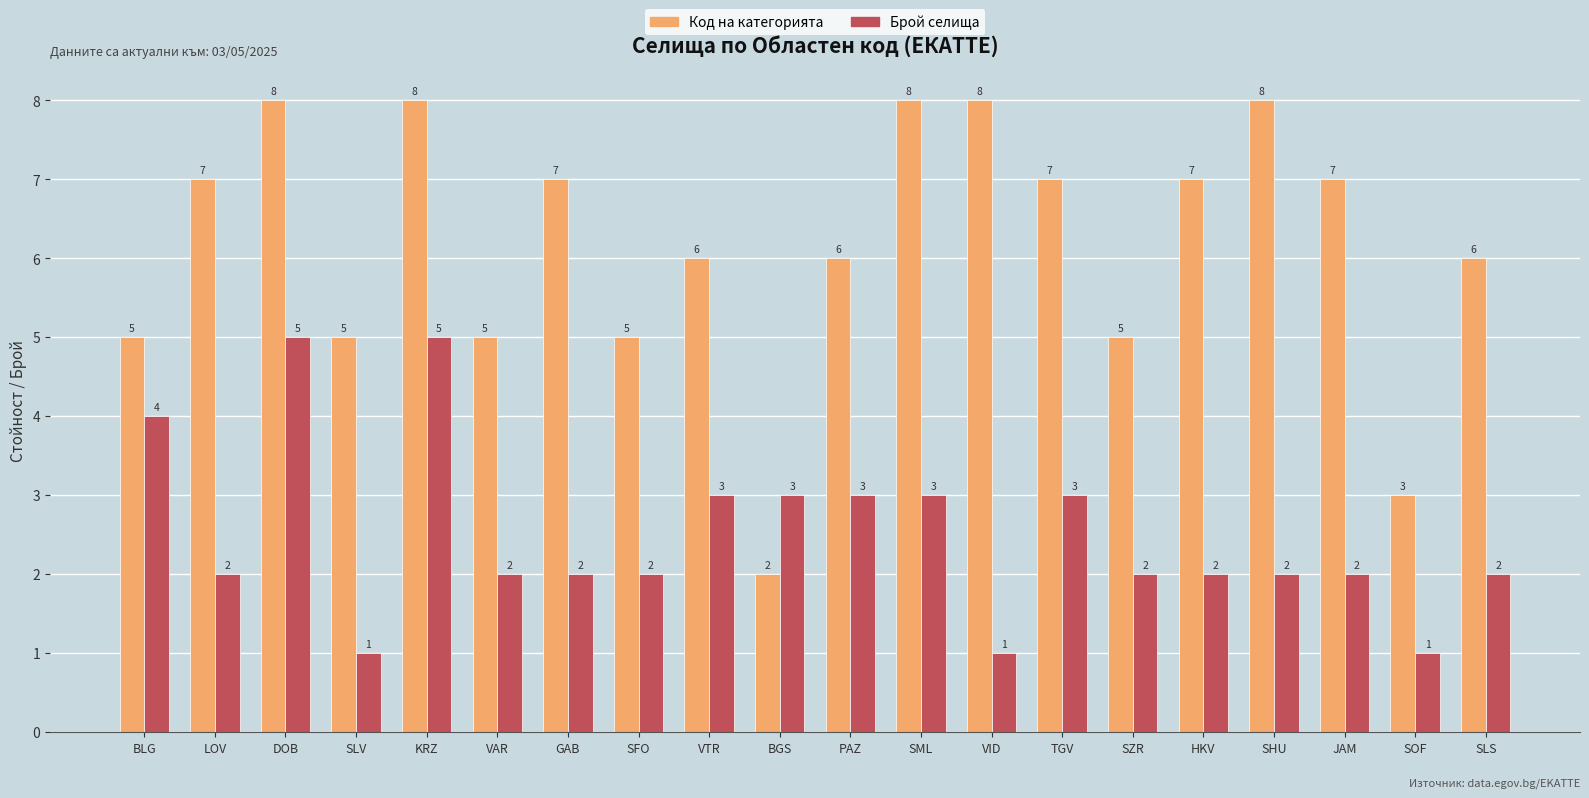

Rank the series by their maximum value, from highest to lowest.

Код на категорията, Брой селища